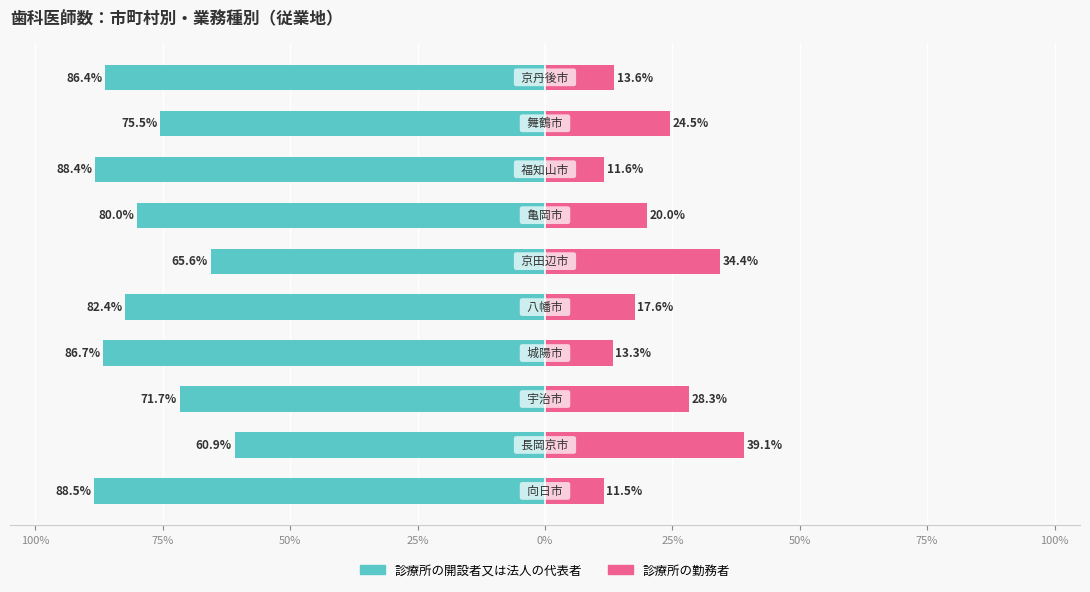

Does the chart contain any negative values?

Yes